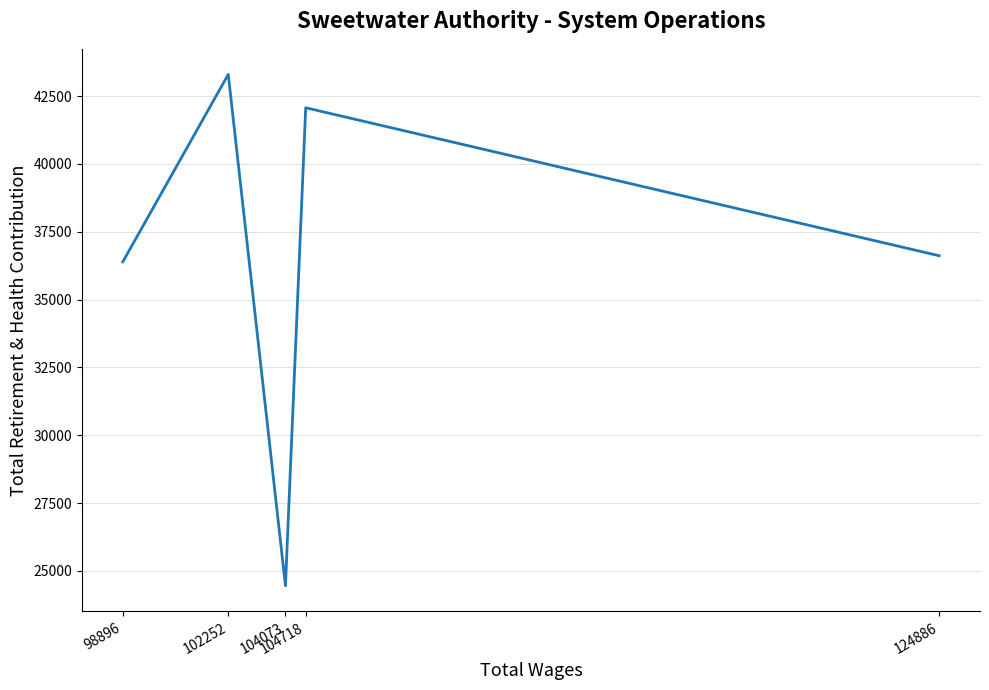

Where is the first local minimum?

104073